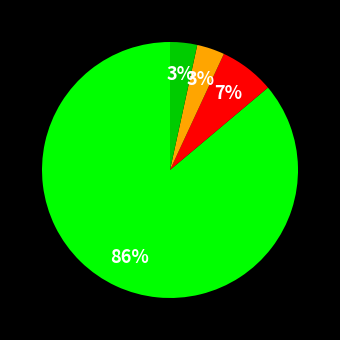

Is there any slice that represents more than half of the pie?

Yes